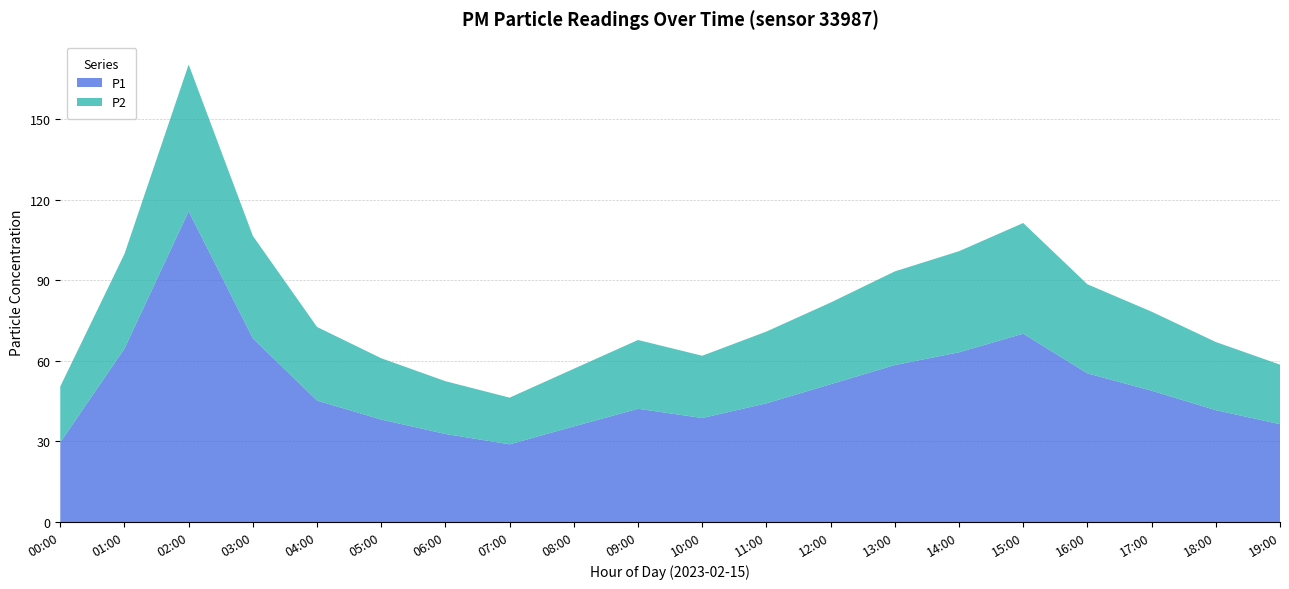

Reading right to left, list all the values displayed in this chart.

P1: 36.5	41.7	48.9	55.4	70.2	63.2	58.5	51.3	44.2	38.8	42.2	35.6	28.9	32.8	38.2	45.2	68.4	115.7	64.6	29.6
P2: 22.2	25.4	29.4	33.2	41.2	37.6	34.9	30.4	26.8	23.2	25.6	21.5	17.4	19.6	22.8	27.4	38.1	54.7	35.3	20.9